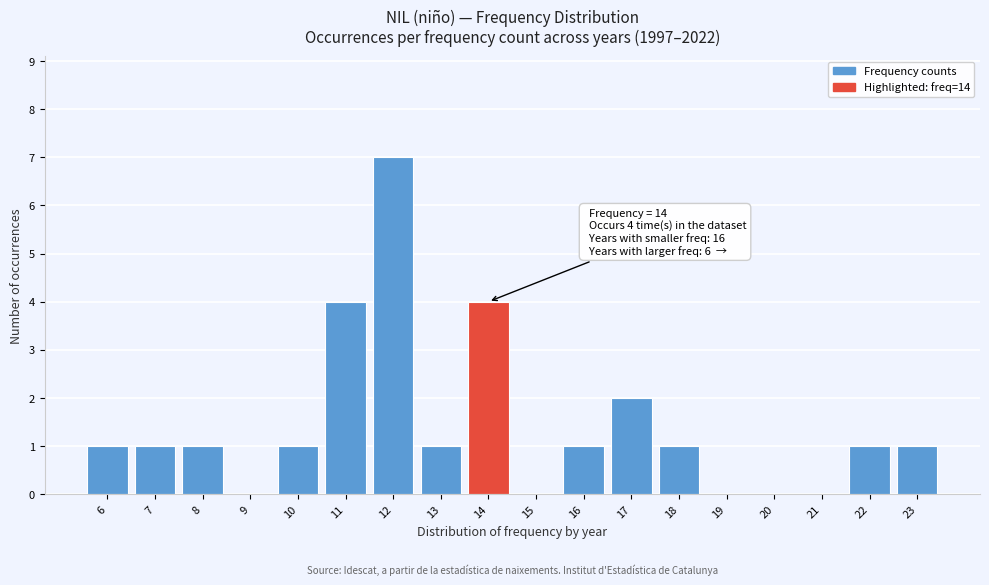

Reading left to right, what are all the values shown in this chart?

6=1	7=1	8=1	9=0	10=1	11=4	12=7	13=1	14=4	15=0	16=1	17=2	18=1	19=0	20=0	21=0	22=1	23=1